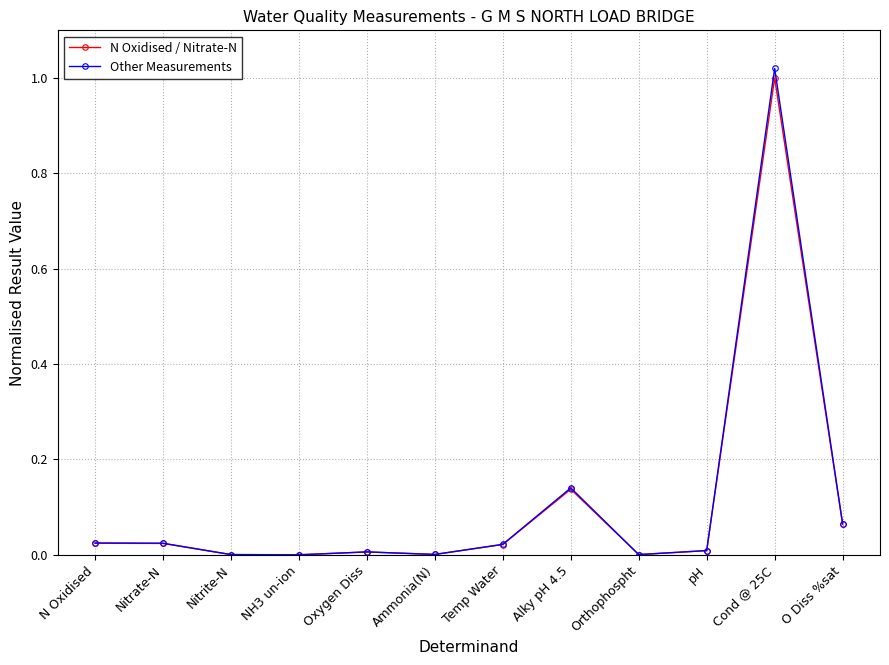

The N Oxidised / Nitrate-N series shows 0.0 at Nitrate-N. True or false?

True